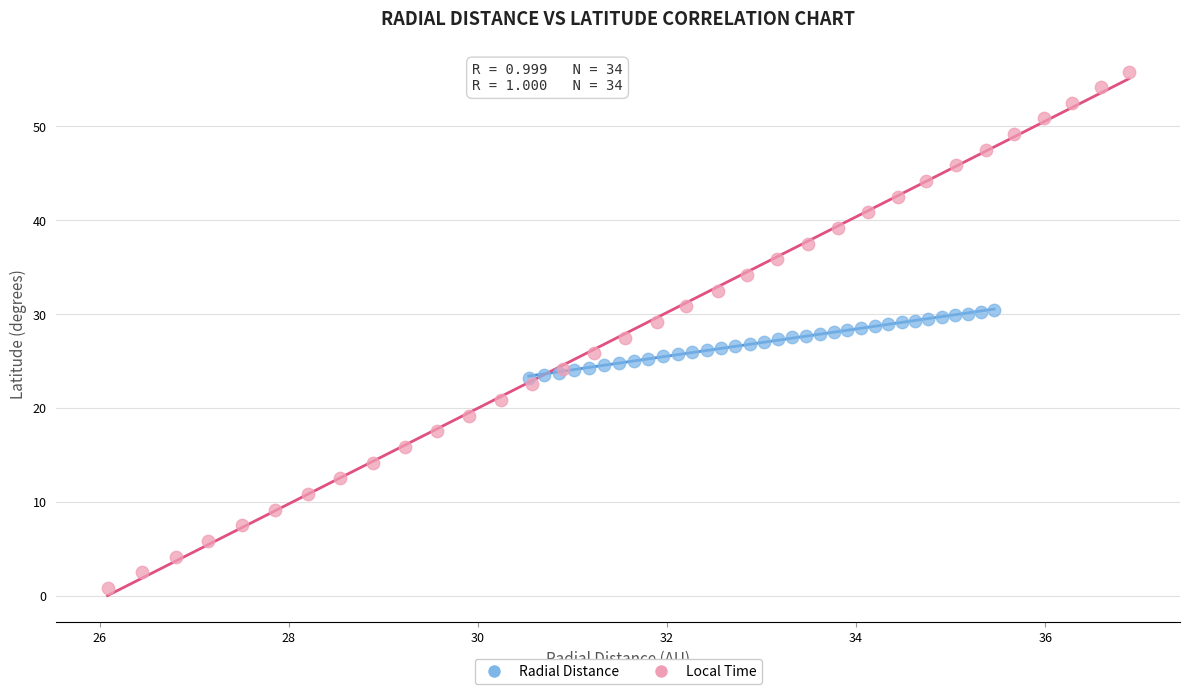

Which series has the widest spread of Y values?

Local Time